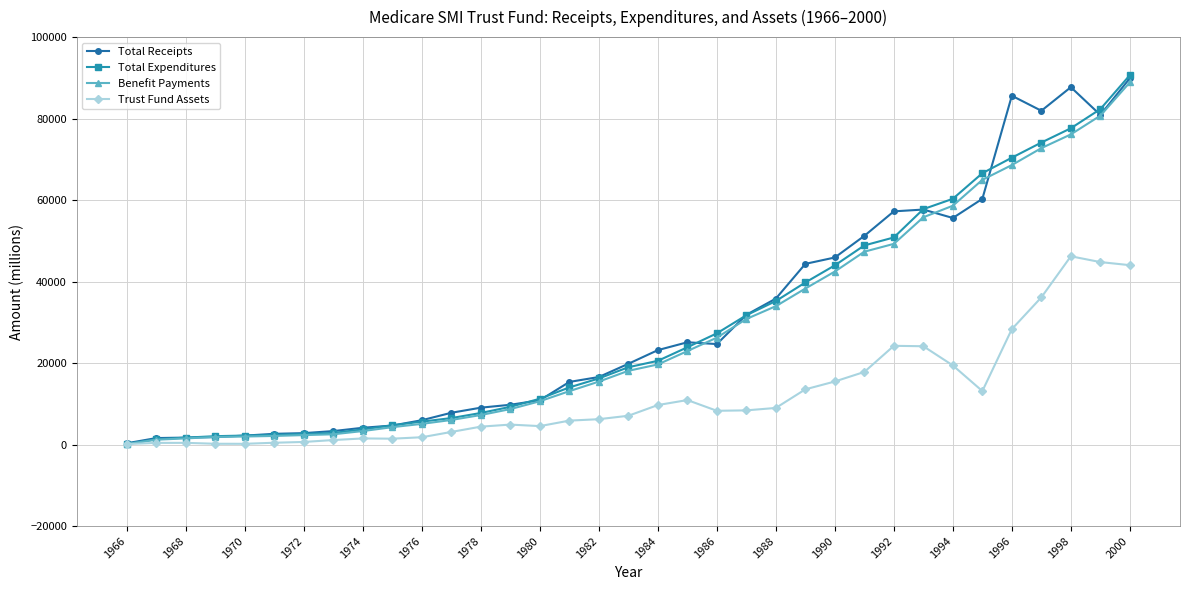

What is the difference between the maximum and minimum values in the Trust Fund Assets series?

46090